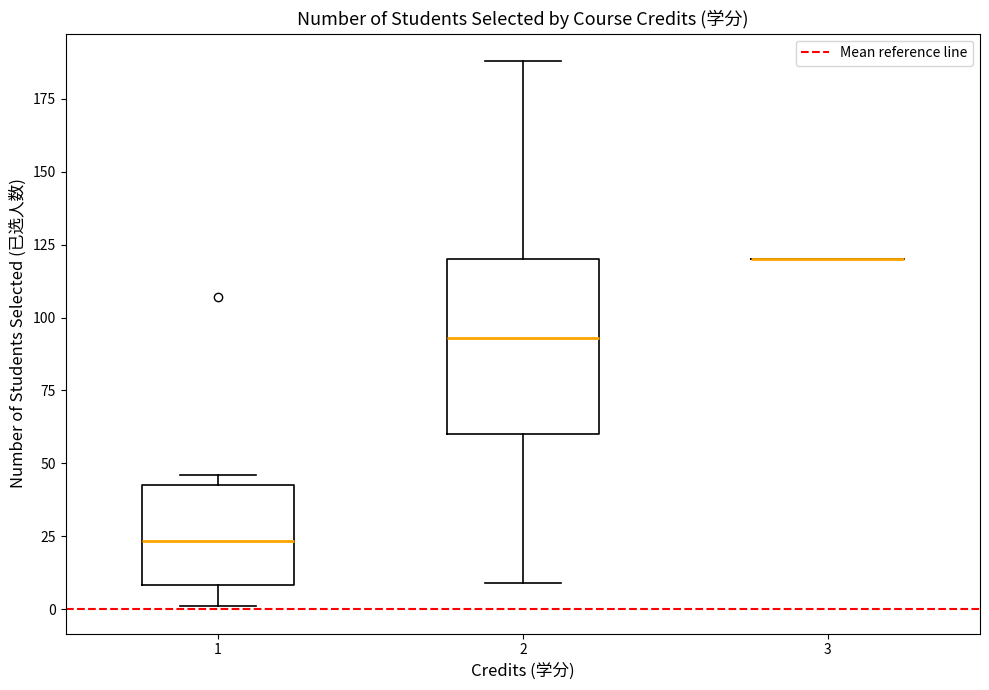

Reading left to right, transcribe this box plot: for each box, give where its median line is, the range the box spans, and where its two whiskers end, as read against the y-axis. The values are not printed on the chart, so give them approximately, as read against the axis.

1: median 25, box 10 to 45, whiskers 0 to 45 (just above the box's upper edge)
2: median 95, box 60 to 120, whiskers 10 to 190
3: box collapsed to a line at 120, whiskers 120 to 120